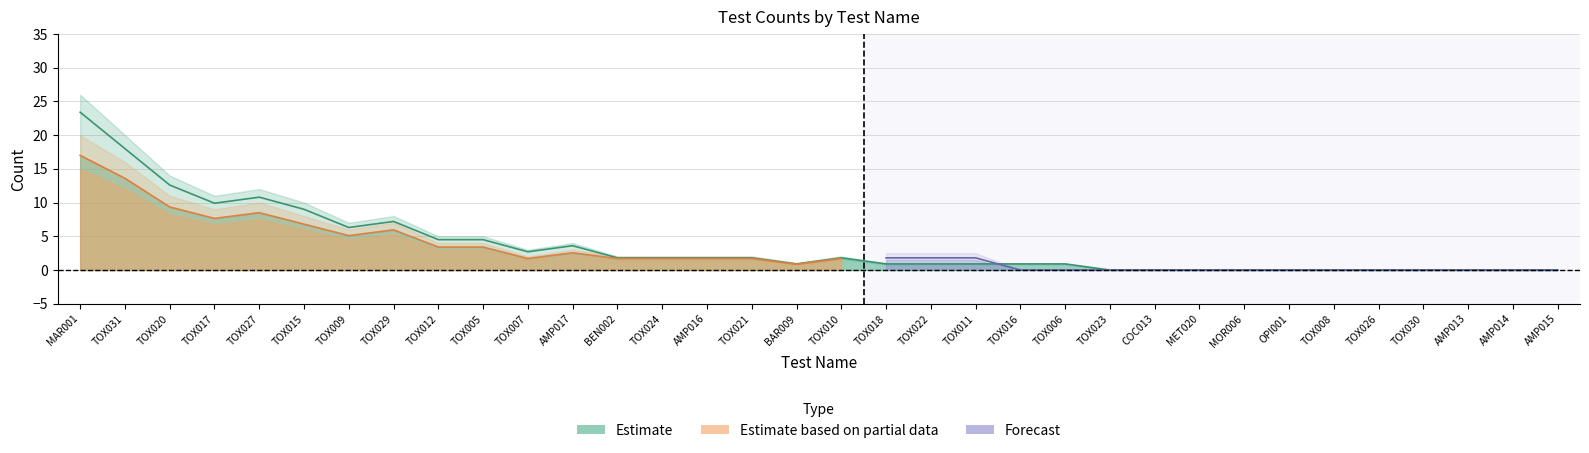

Does the chart have visible grid lines?

Yes